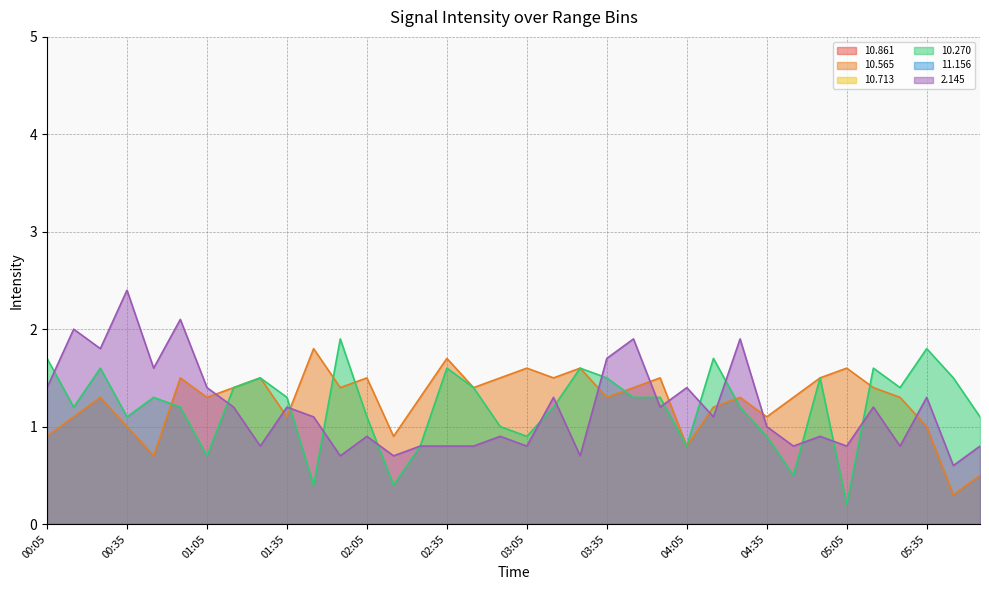

The value of  10.270 at 02:15 is 0.2. True or false?

False